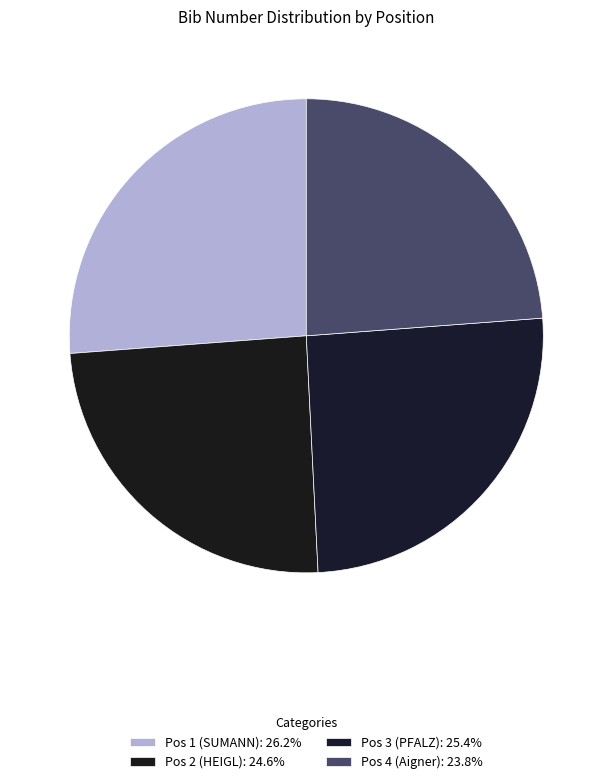

How many segments does this pie chart have?

4